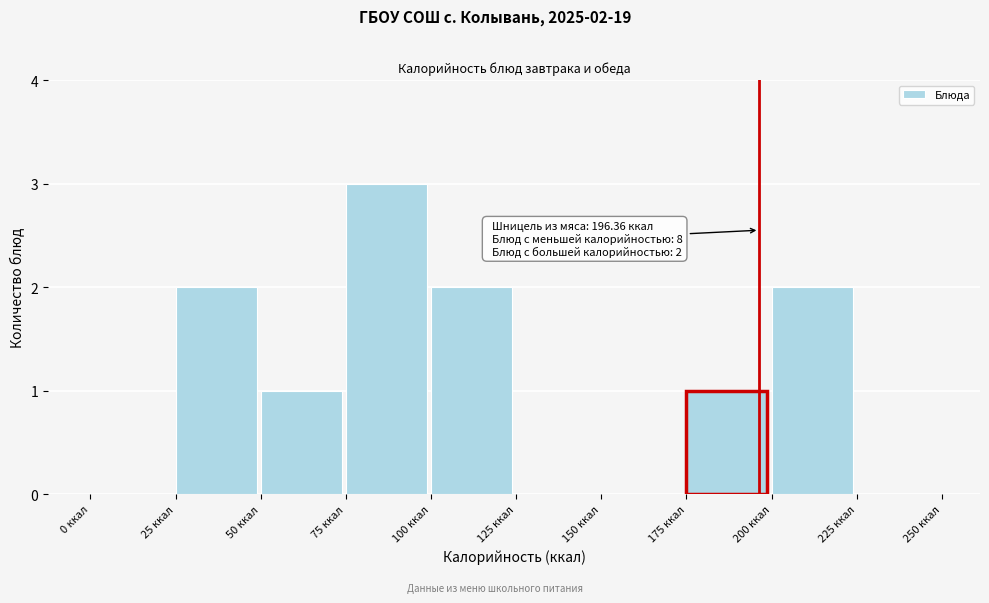

Which range on the x-axis has the tallest bar?

75 to 100